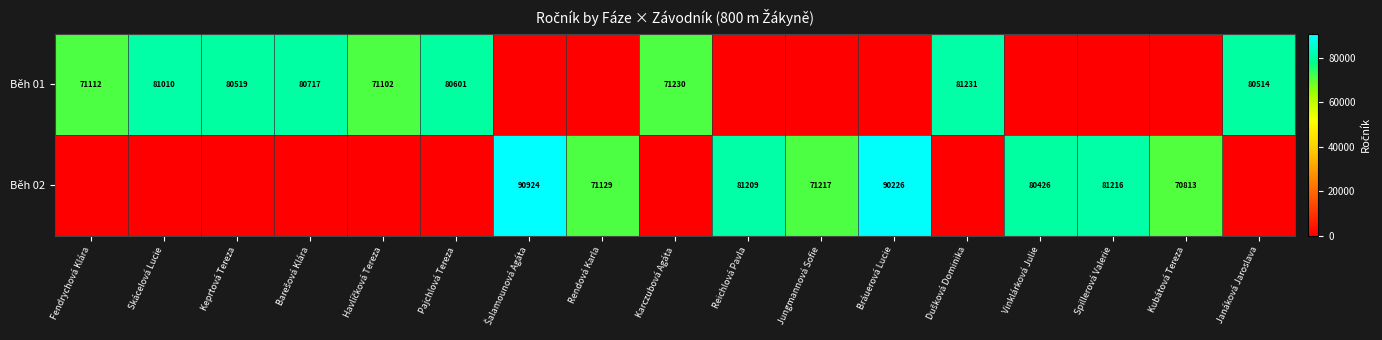

True or false: Běh 02 has a value of 39704 at Vinklárková Julie.

False